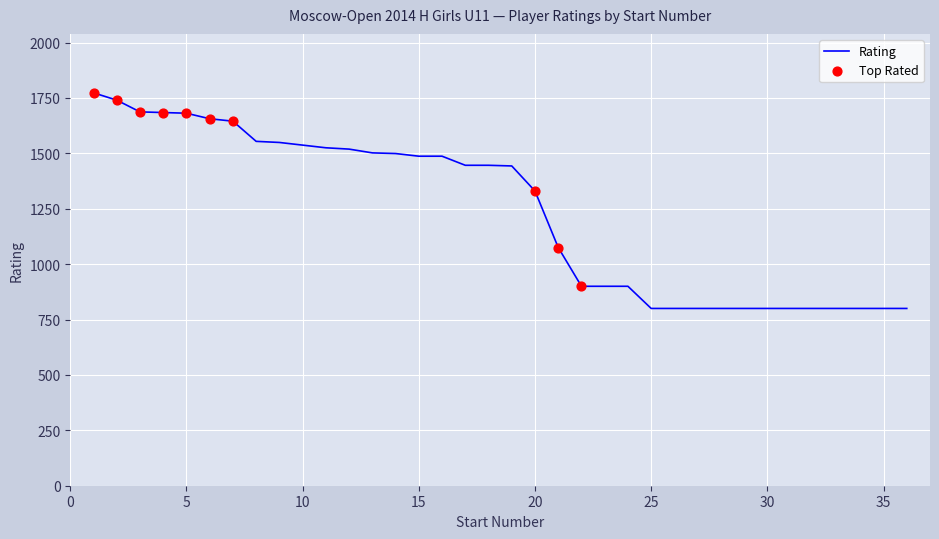

What is the difference between the maximum and minimum values?

973